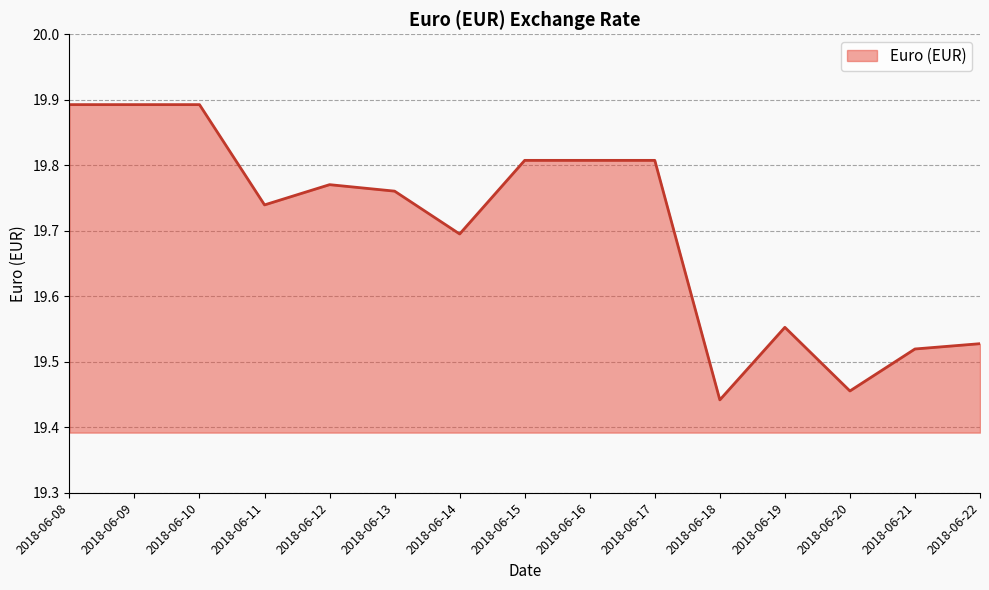

What is the change in value from 2018-06-10 to 2018-06-20?

-0.4